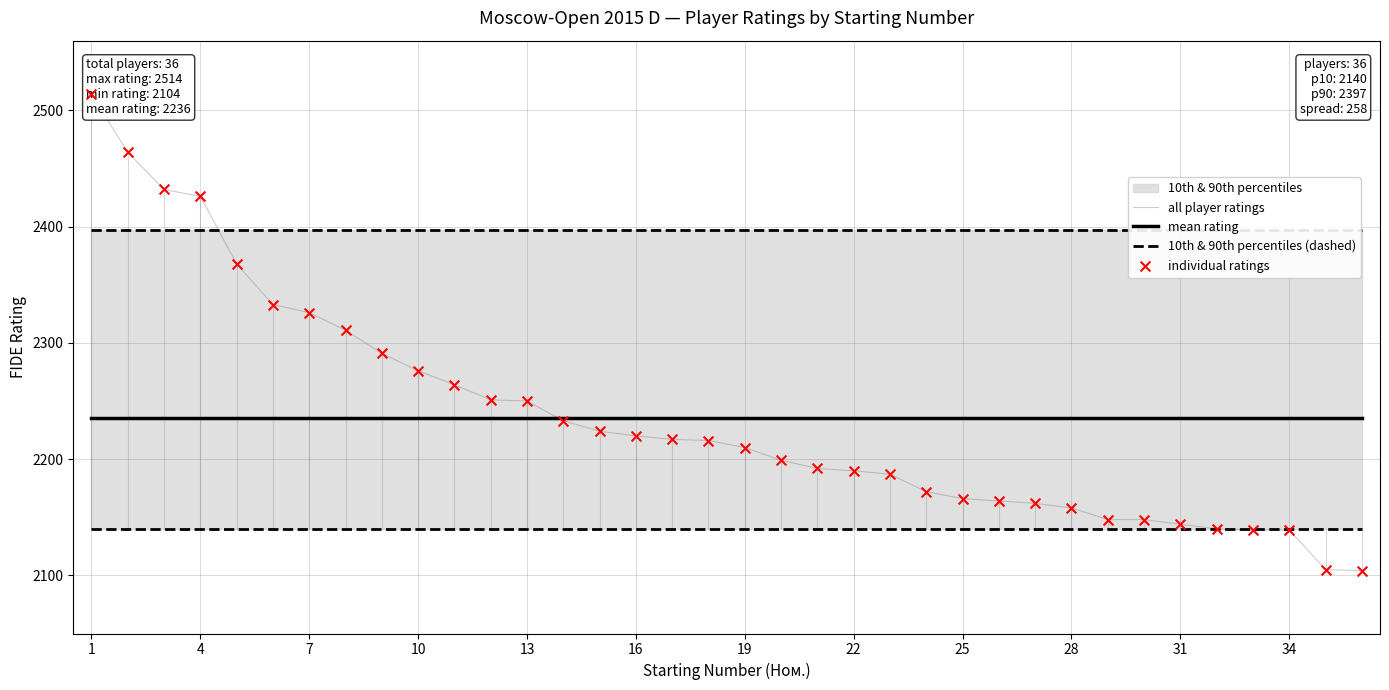

Which series has the largest Y range (max minus min)?

all player ratings